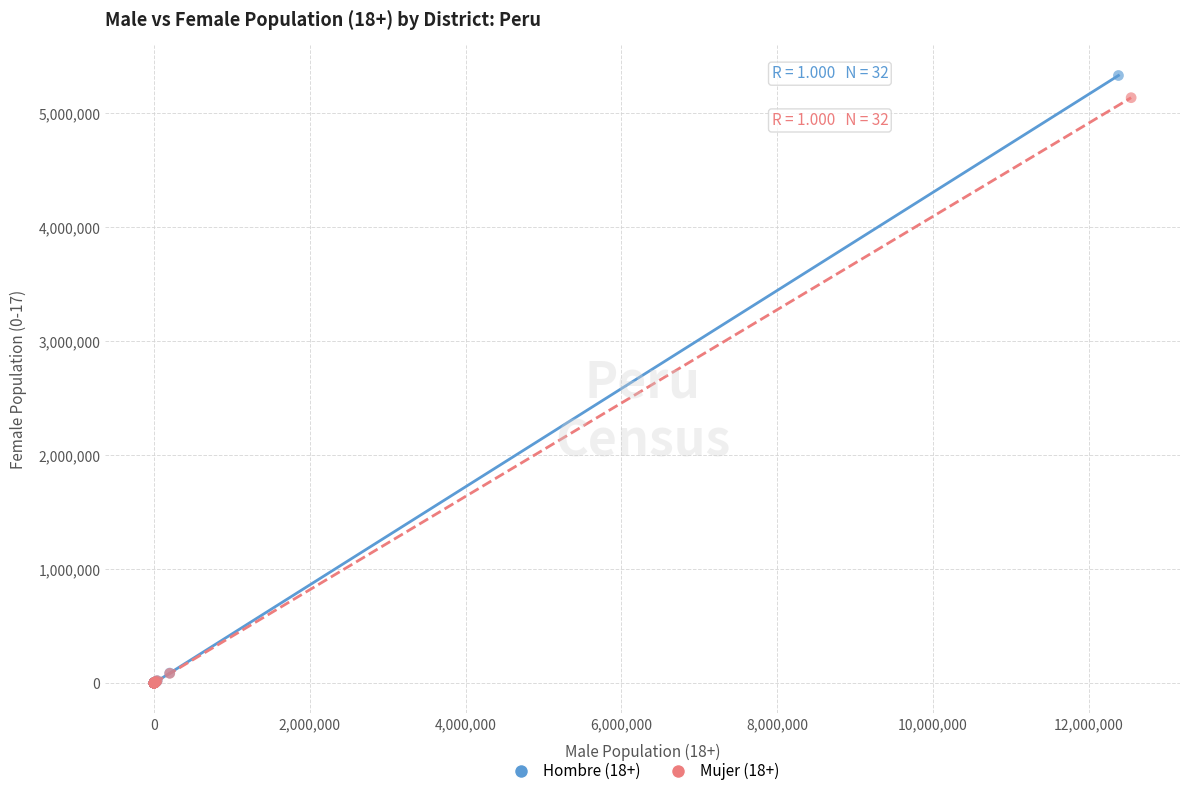

Which series has the largest Y range (max minus min)?

Hombre (18+)